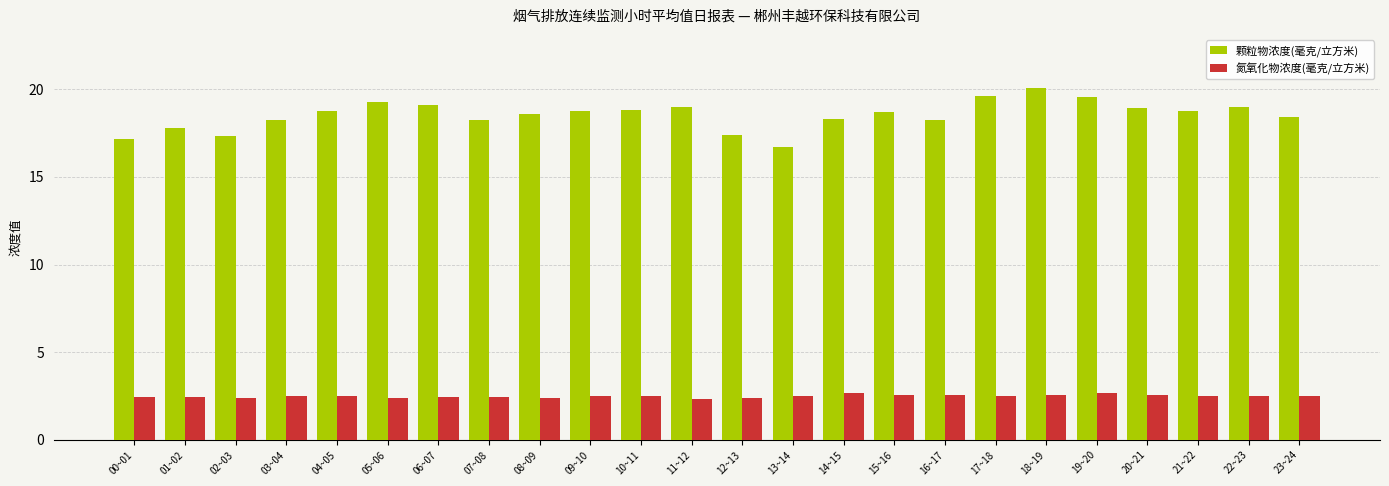

What is the difference between the maximum and minimum values in the 氮氧化物浓度(毫克/立方米) series?

0.4